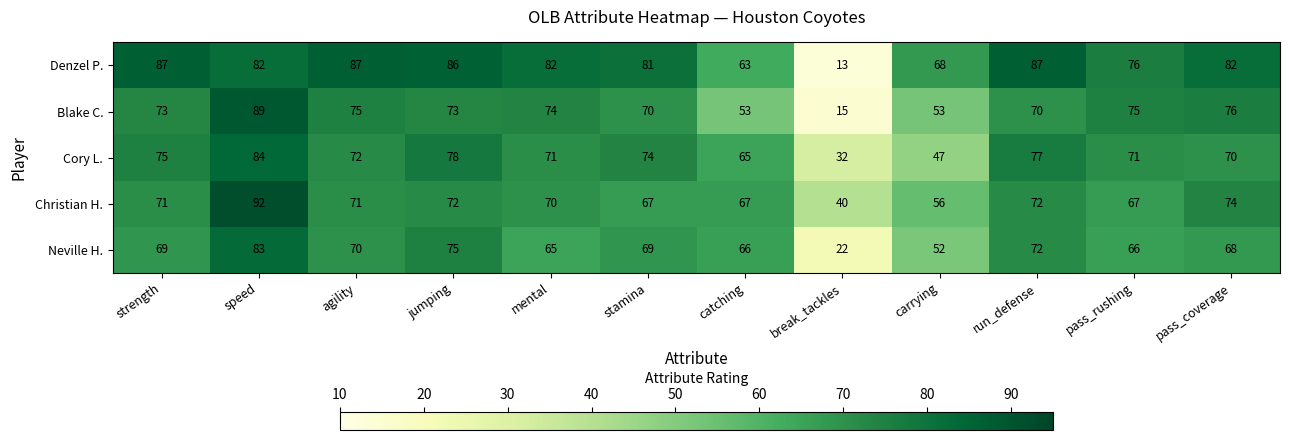

What is the difference between the highest and lowest values at jumping?

14